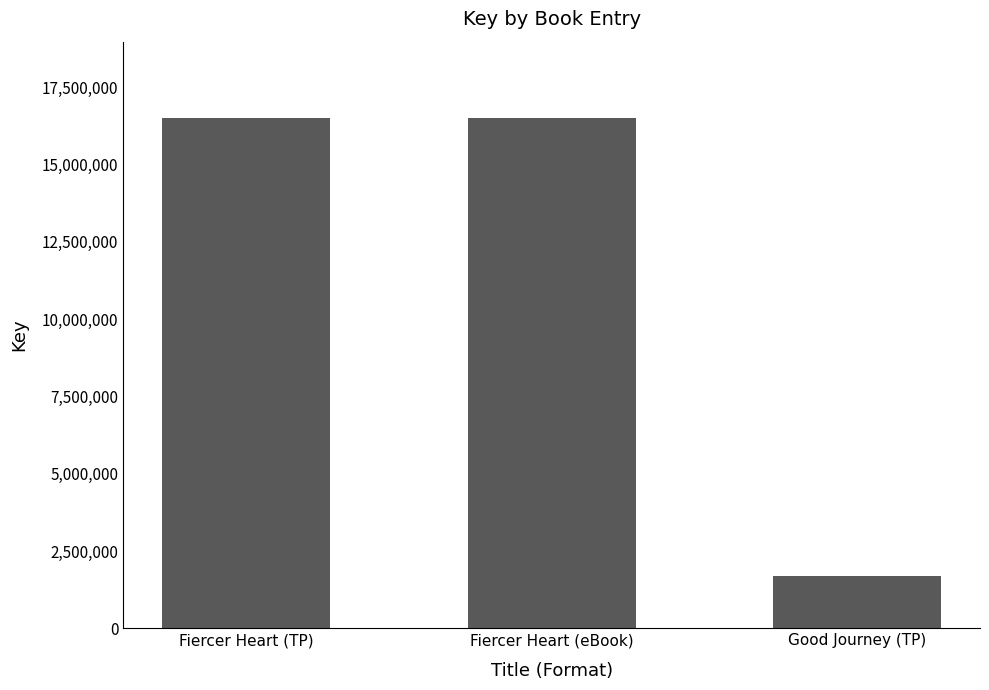

Count the values in the range 1683261 to 16501100.

3